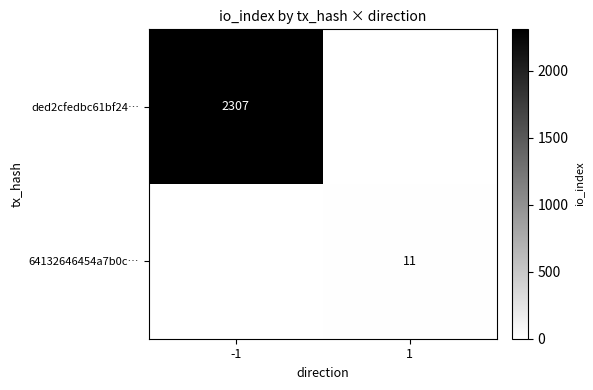

Count the number of data series in this chart.

2